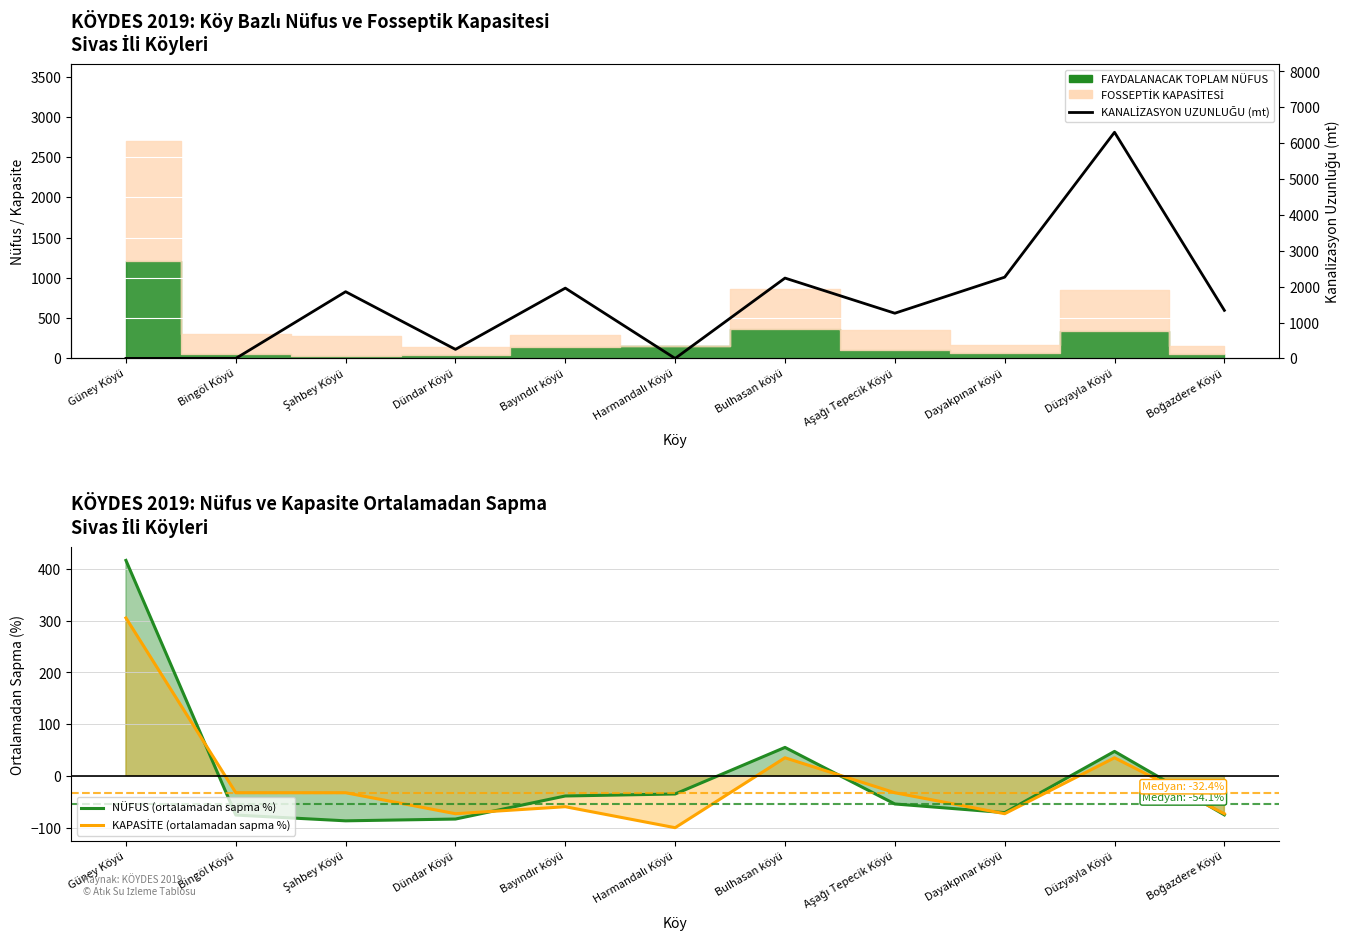

At how many categories does at least one series exceed 4555?

1